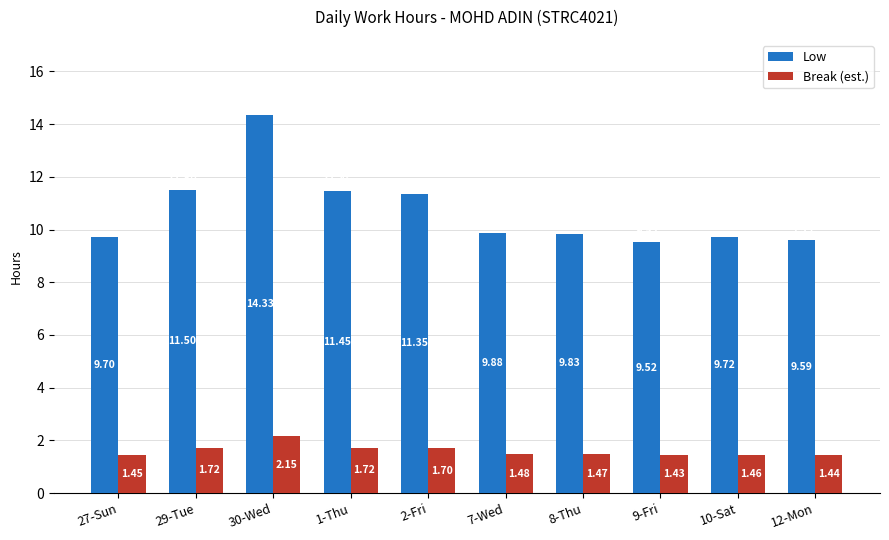

At 8-Thu, list the series in order from smallest to largest.

Break (est.), Low